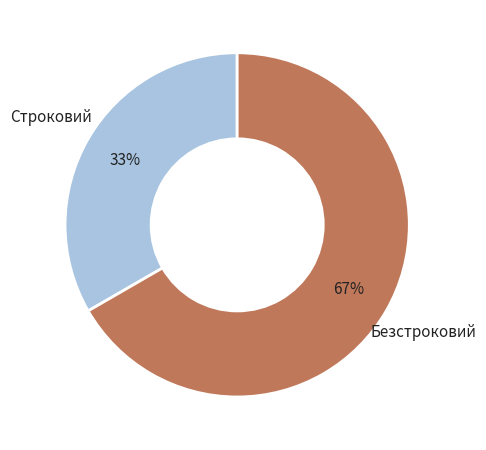

Which has a higher value, Безстроковий or Строковий?

Безстроковий